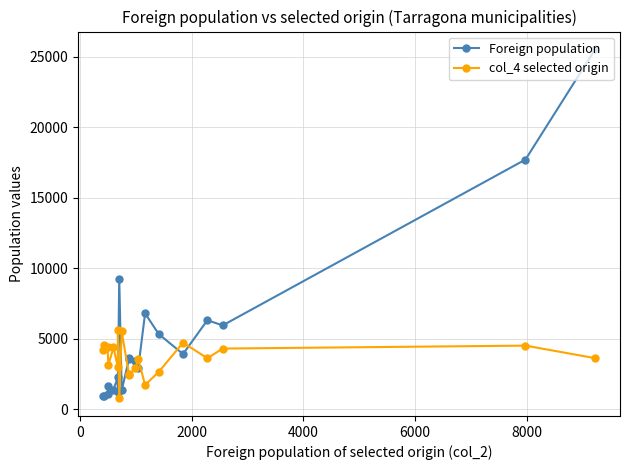

Reading left to right, transcribe all the data shown in this chart.

Foreign population: 25542	17705	5940	6312	3909	5328	6798	2933	3419	3625	3529	1351	9266	1200	2277	1367	1613	1106	920	955
col_4 selected origin: 3614	4507	4298	3612	4717	2643	1712	3553	2896	2422	2479	5514	757	5633	2969	4375	3137	4439	4576	4230